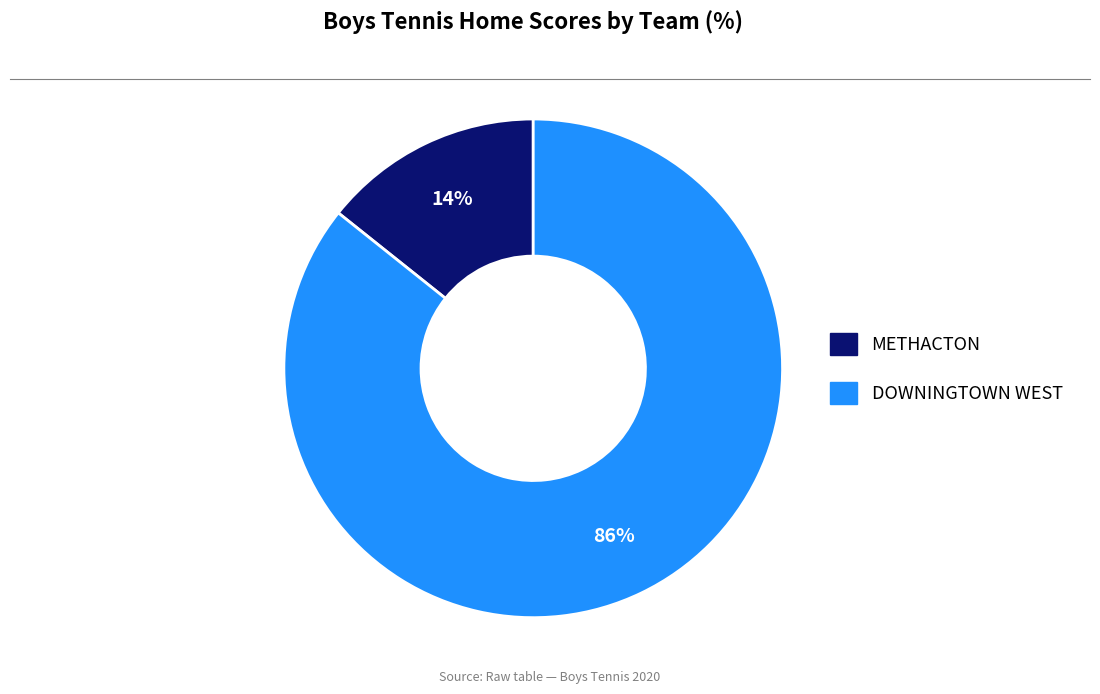

What is the smallest slice in the pie chart?

METHACTON